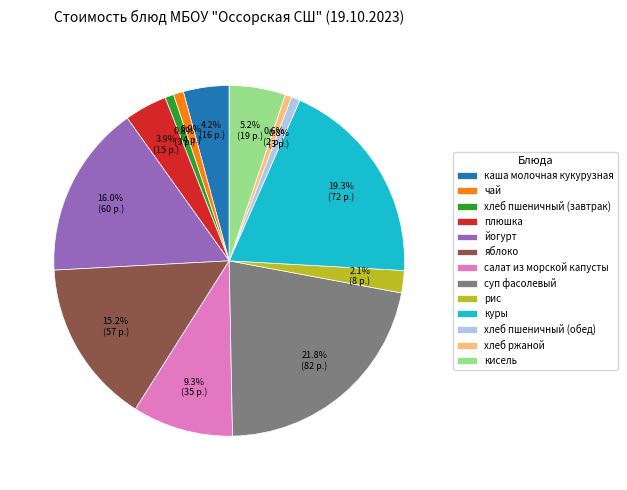

To the nearest percent, what portion does плюшка represent?

4%